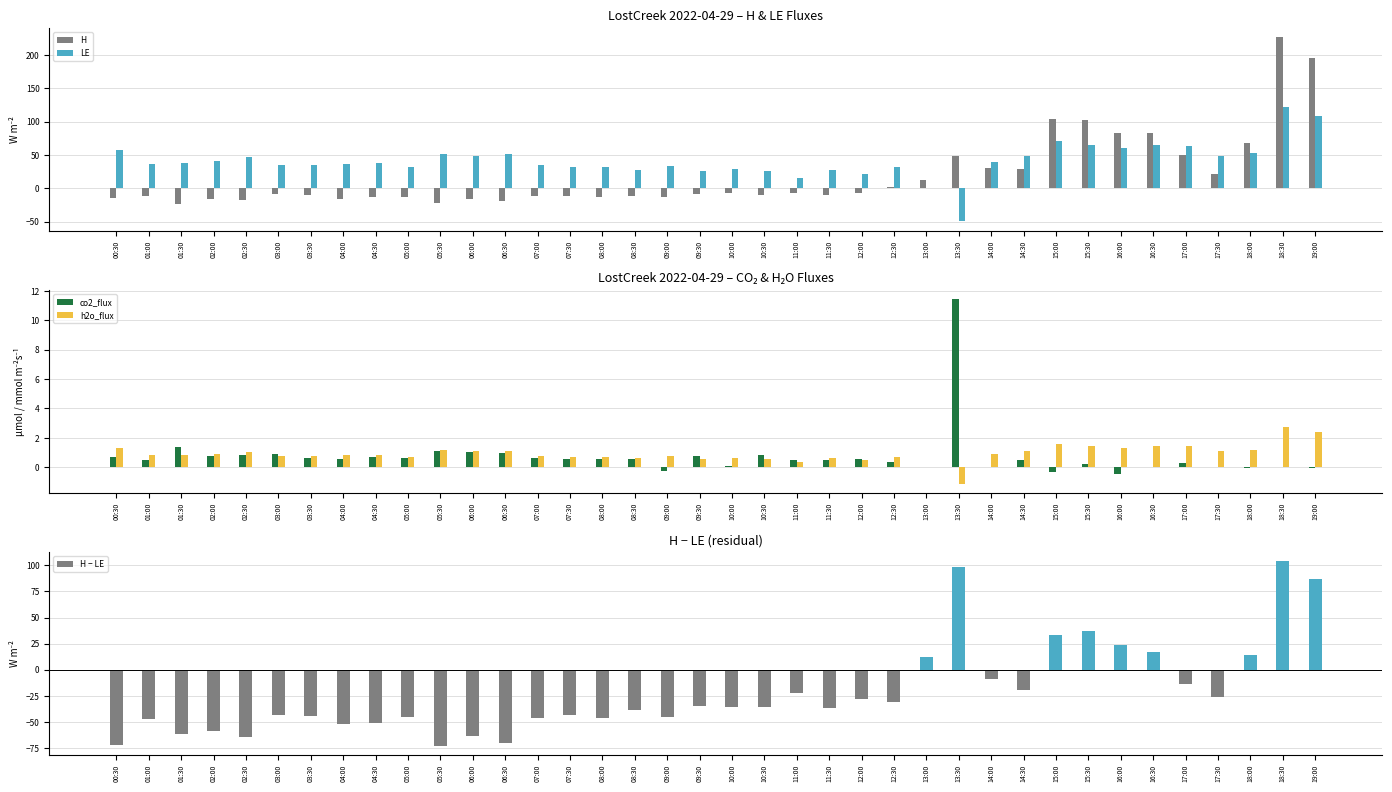

Rank the categories by H − LE value from lowest to highest.

05:30, 00:30, 06:30, 02:30, 06:00, 01:30, 02:00, 04:00, 04:30, 01:00, 07:00, 08:00, 05:00, 09:00, 03:30, 07:30, 03:00, 08:30, 11:30, 10:30, 10:00, 09:30, 12:30, 12:00, 17:30, 11:00, 14:30, 17:00, 14:00, 13:00, 18:00, 16:30, 16:00, 15:00, 15:30, 19:00, 13:30, 18:30